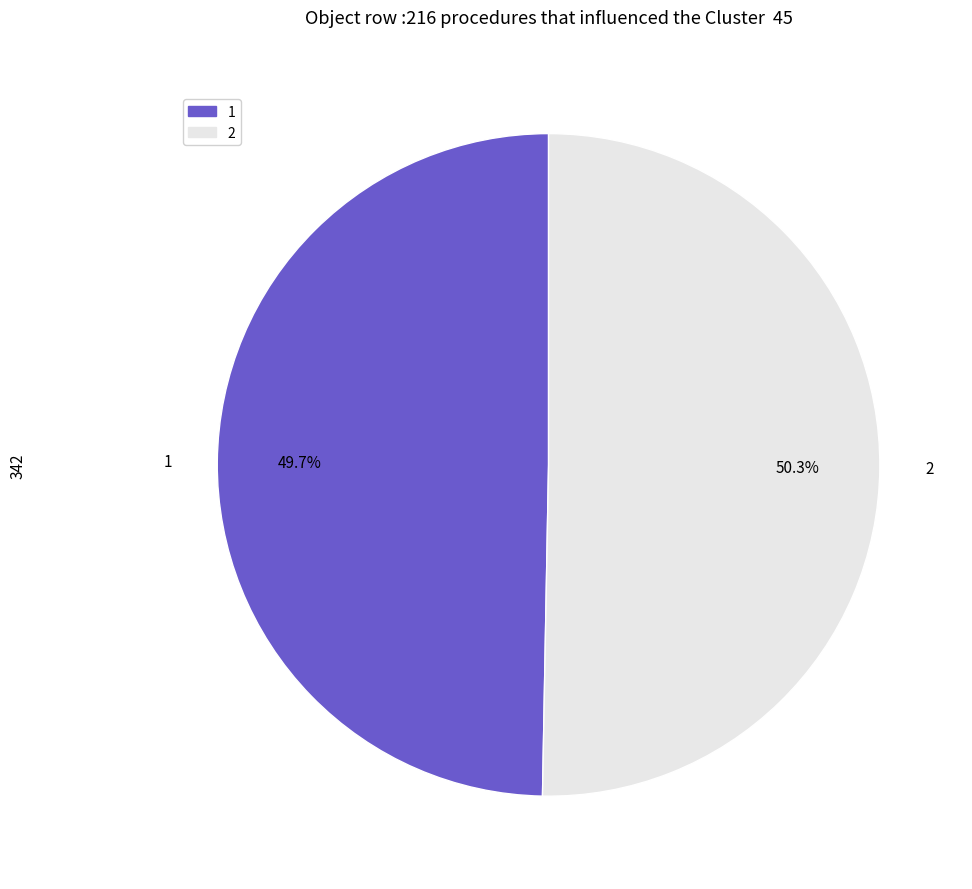

Is 1 the majority of the pie?

No